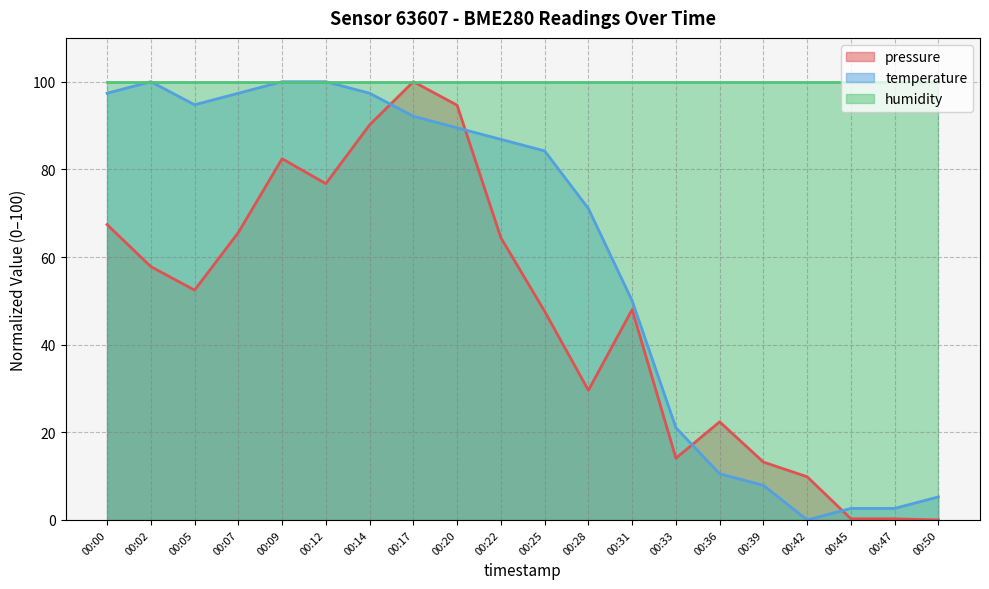

What is the value of the temperature point at the 11th from the left?

84.2